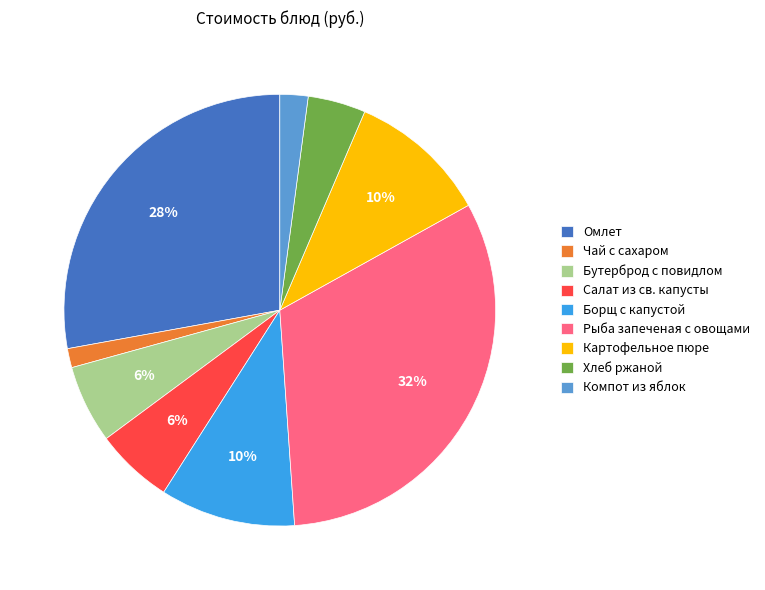

To the nearest percent, what percentage of the pie is Хлеб ржаной?

4%